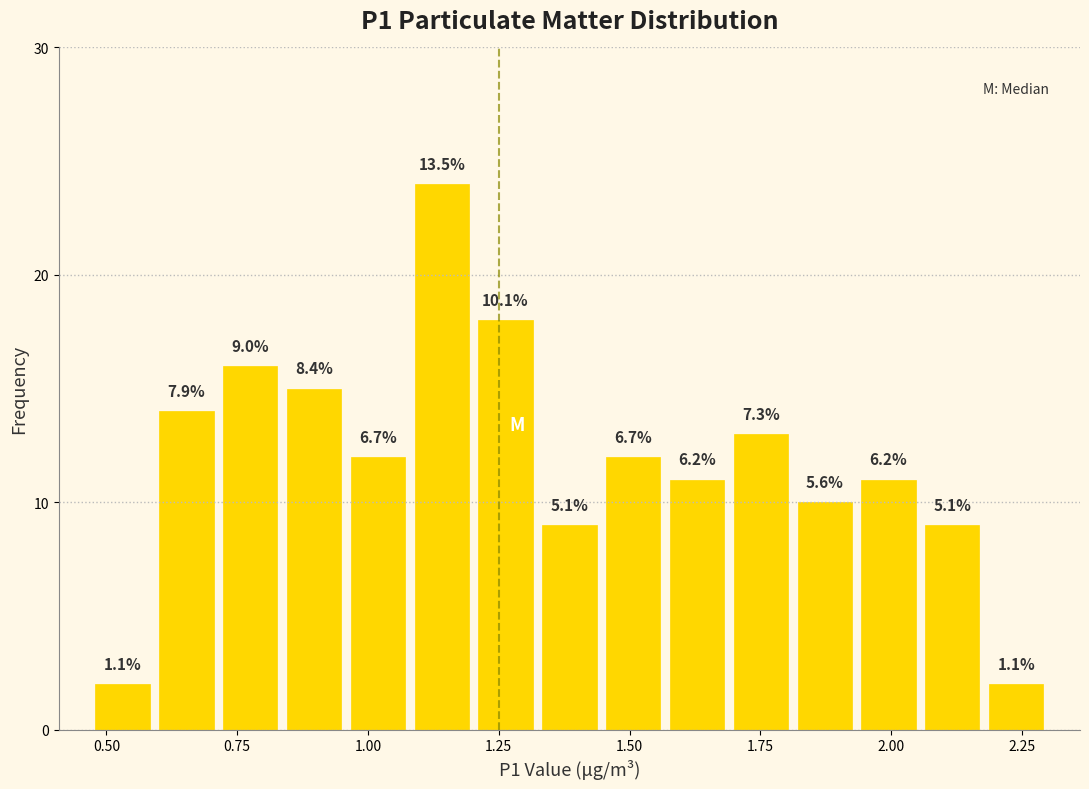

Around what value on the x-axis is the tallest bar? Give the approximate position of its centre, as read against the axis.

1.15